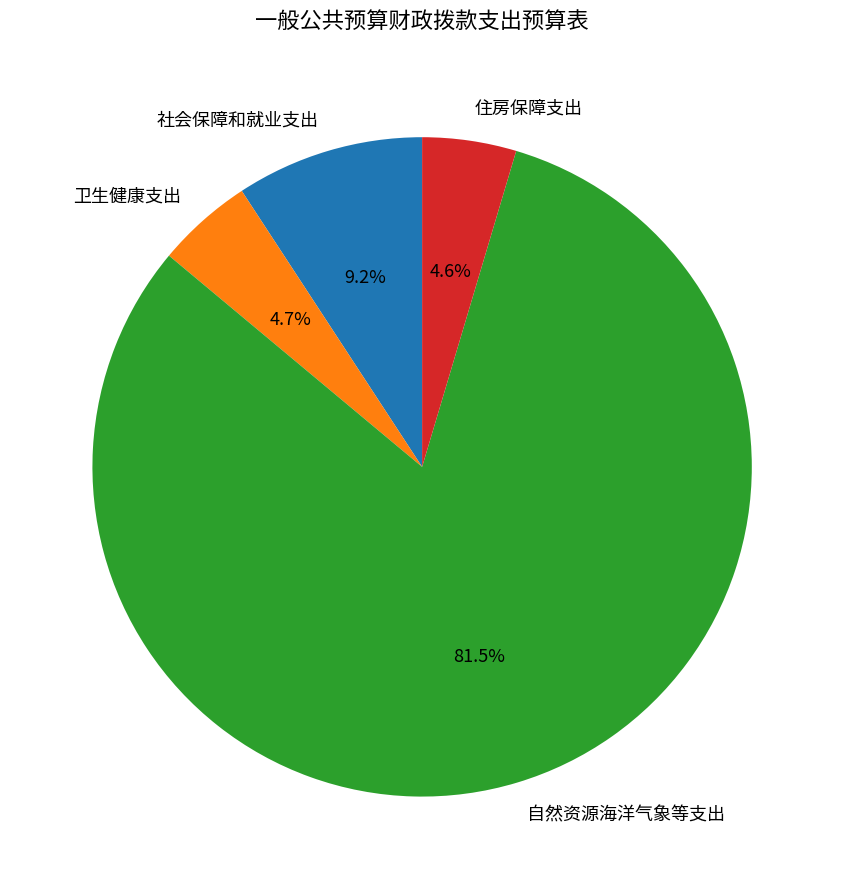

Count the number of slices in the pie.

4